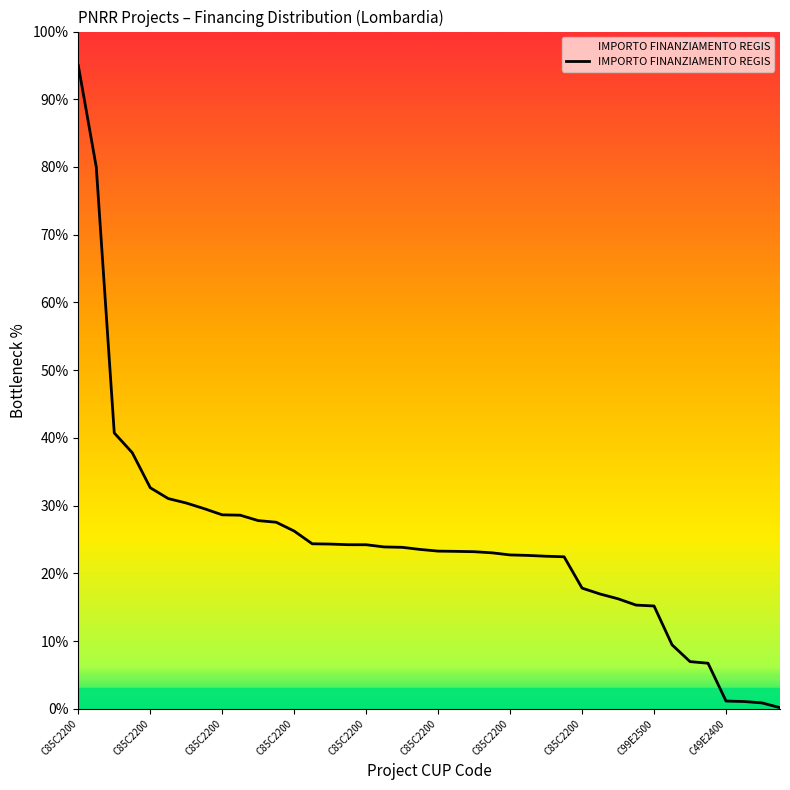

What is the greatest value displayed?

95.0